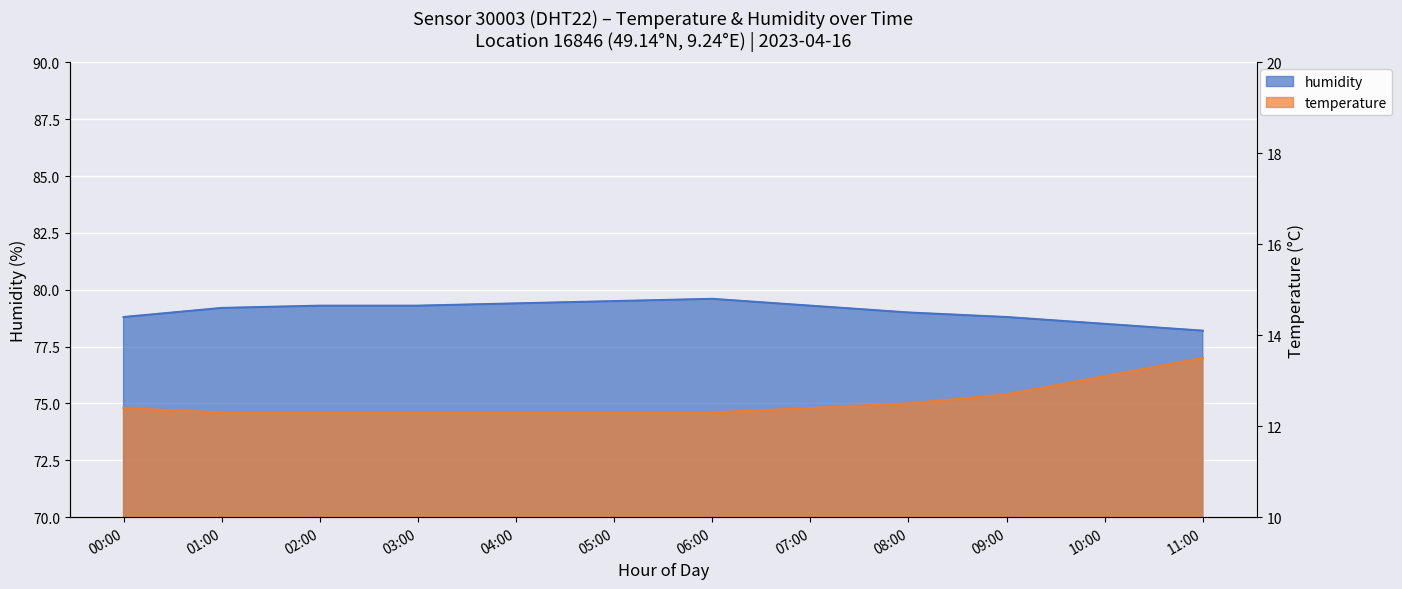

What is the minimum value for humidity?

78.2